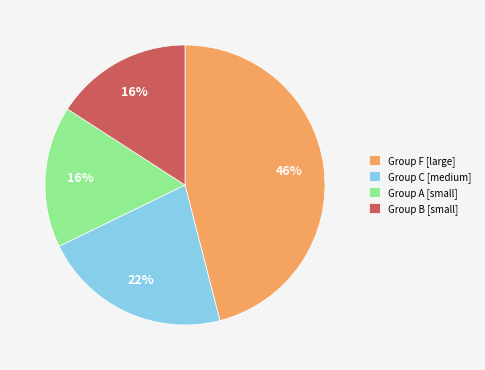

Count the number of slices in the pie.

4